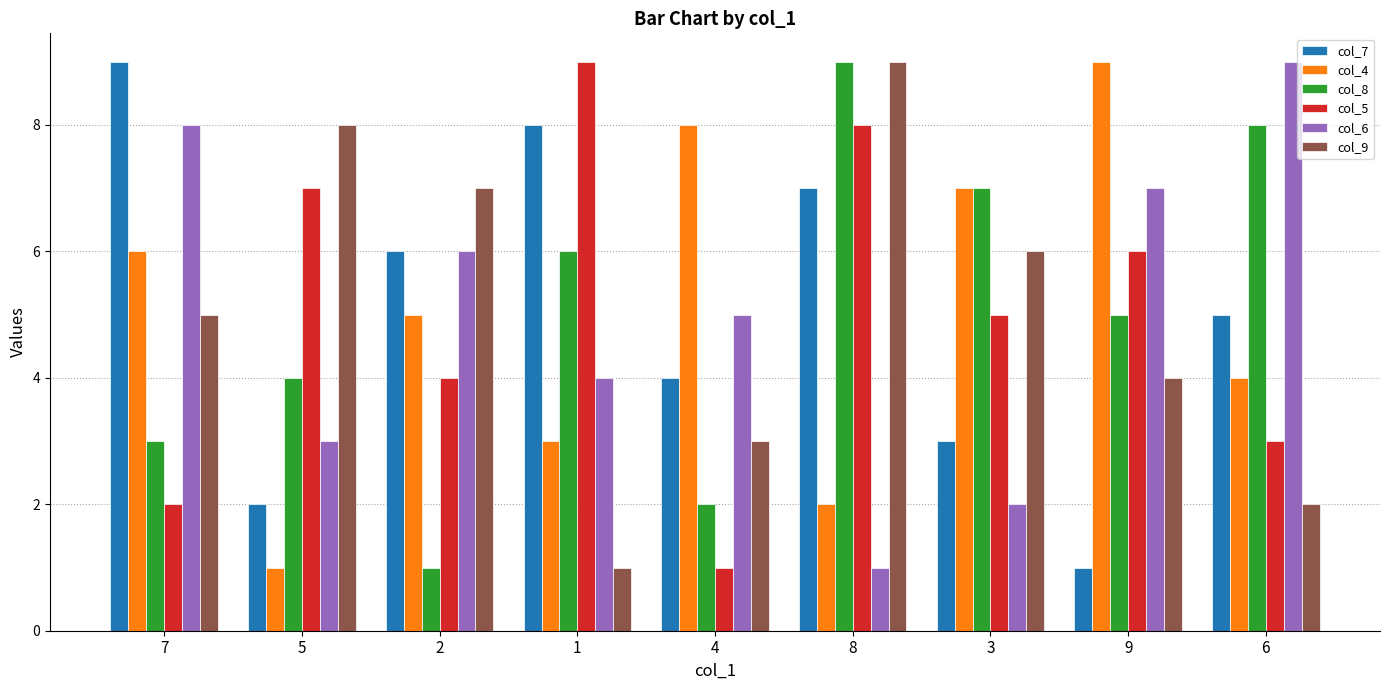

Count the number of data series in this chart.

6